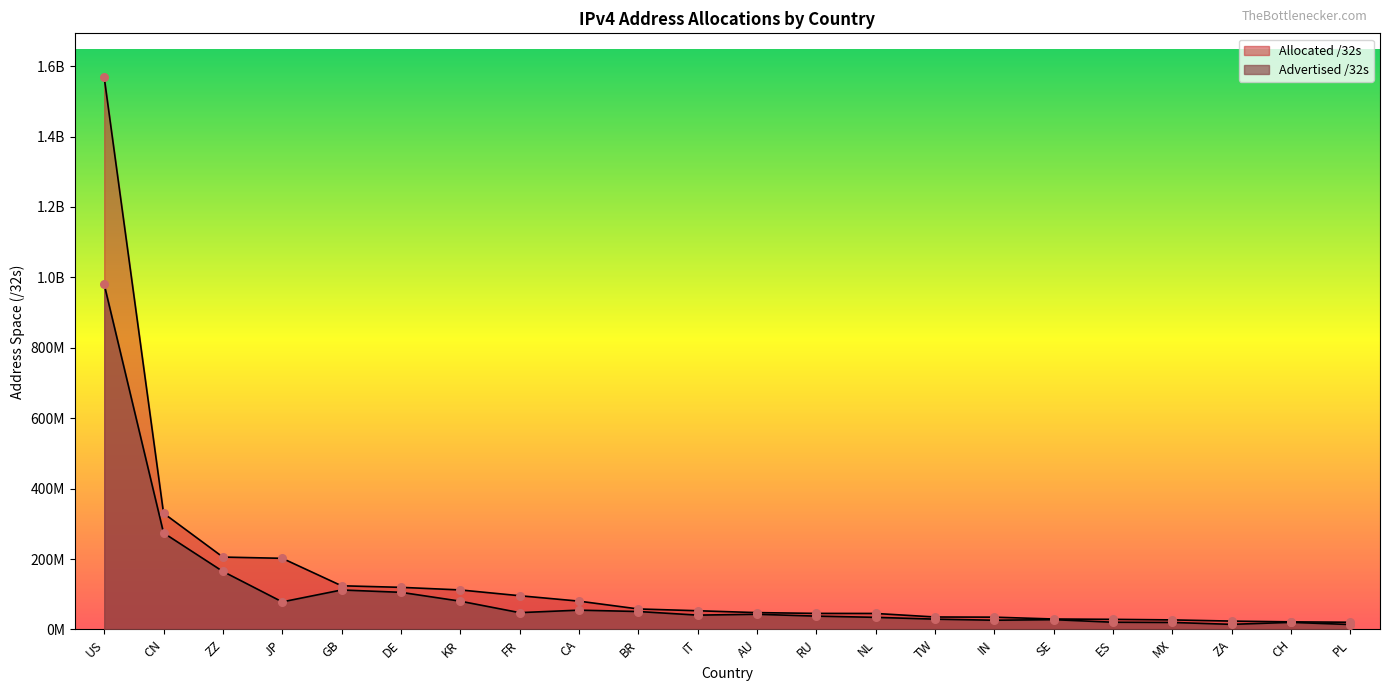

Which has a higher value, TW or IT?

IT